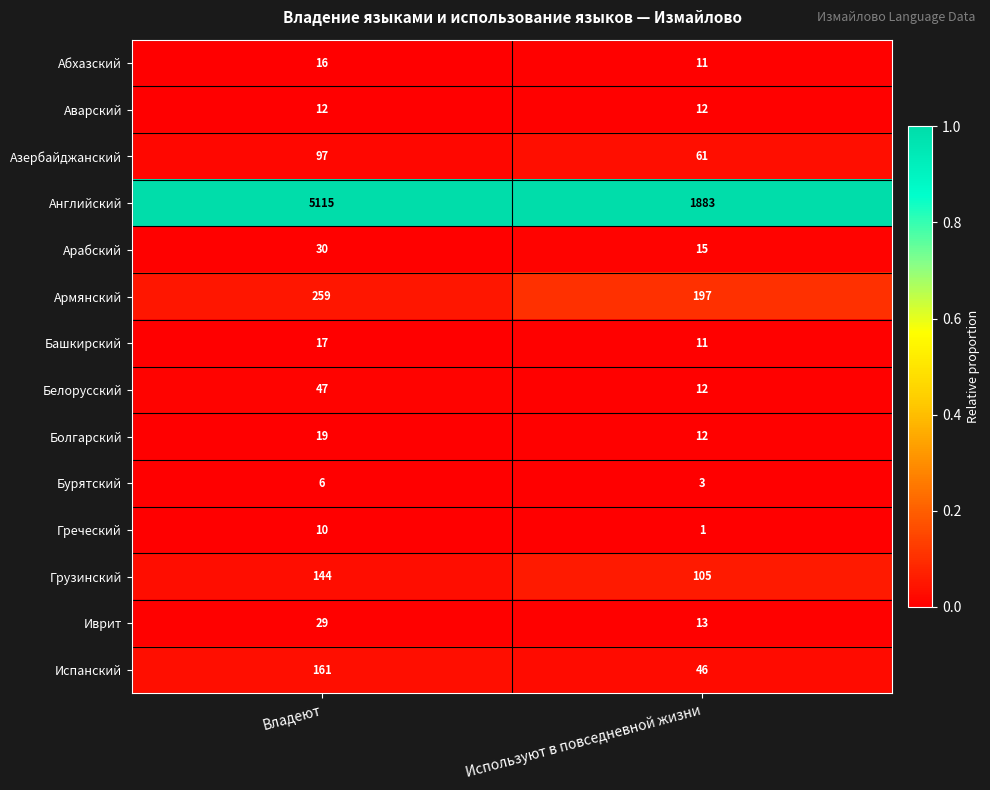

Which series has the largest total across all categories?

Английский